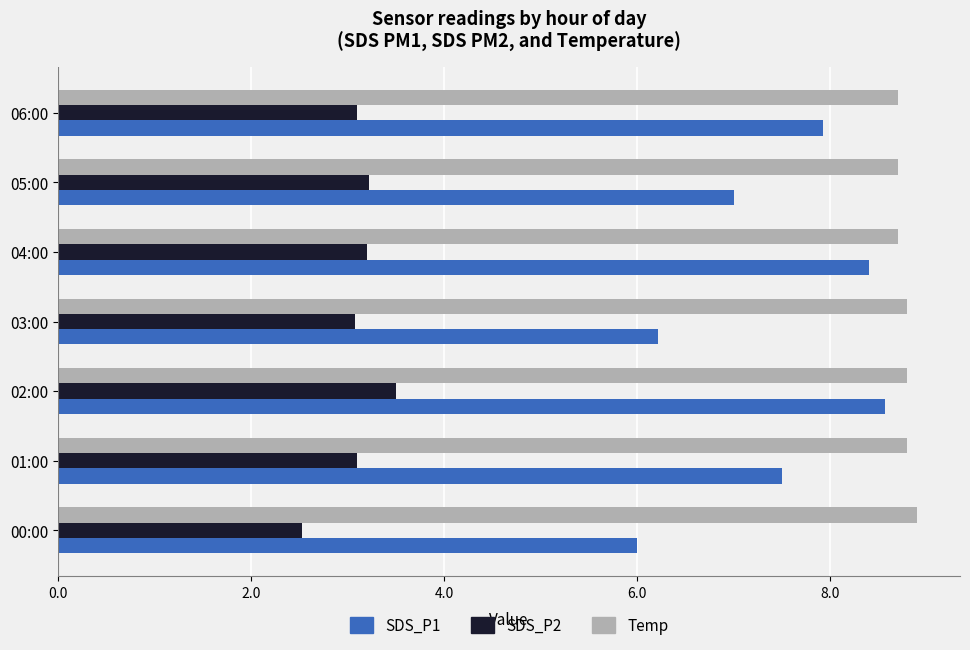

The value of SDS_P2 at 05:00 is 3.2. True or false?

True